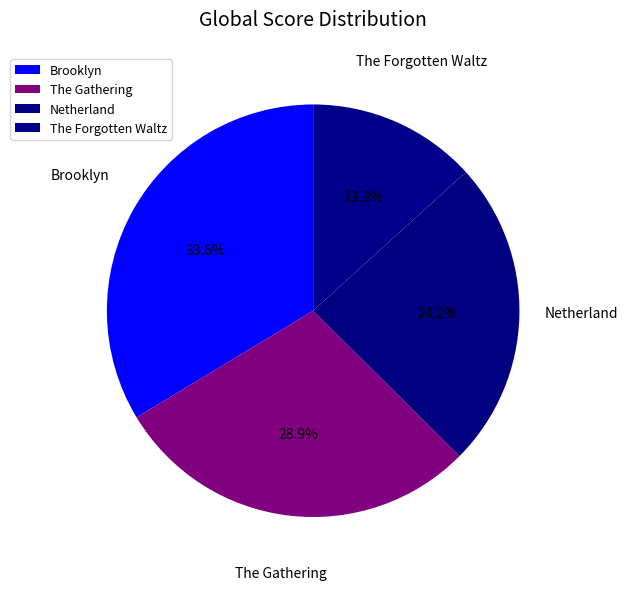

Is it true that The Forgotten Waltz is 5% of the pie?

False